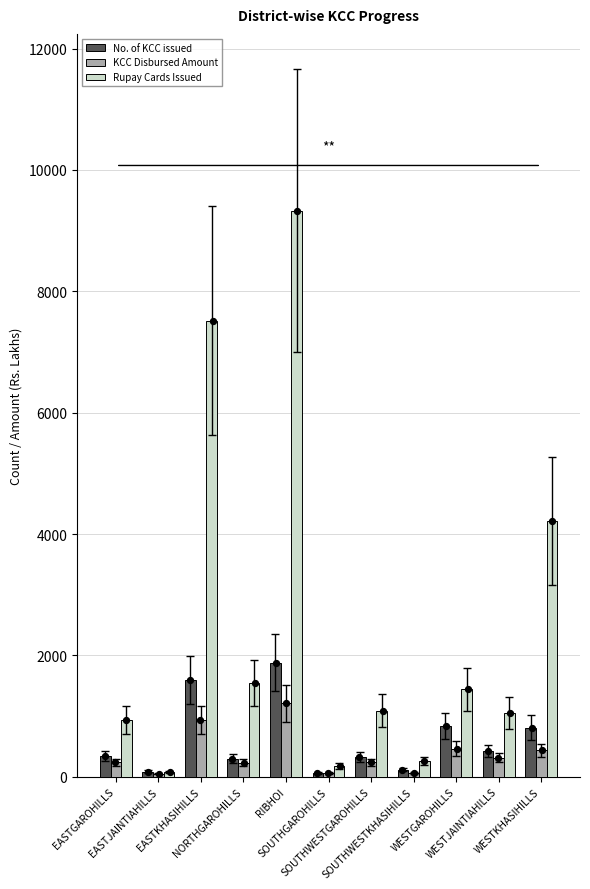

At which category is the sum across all series the highest?

RIBHOI